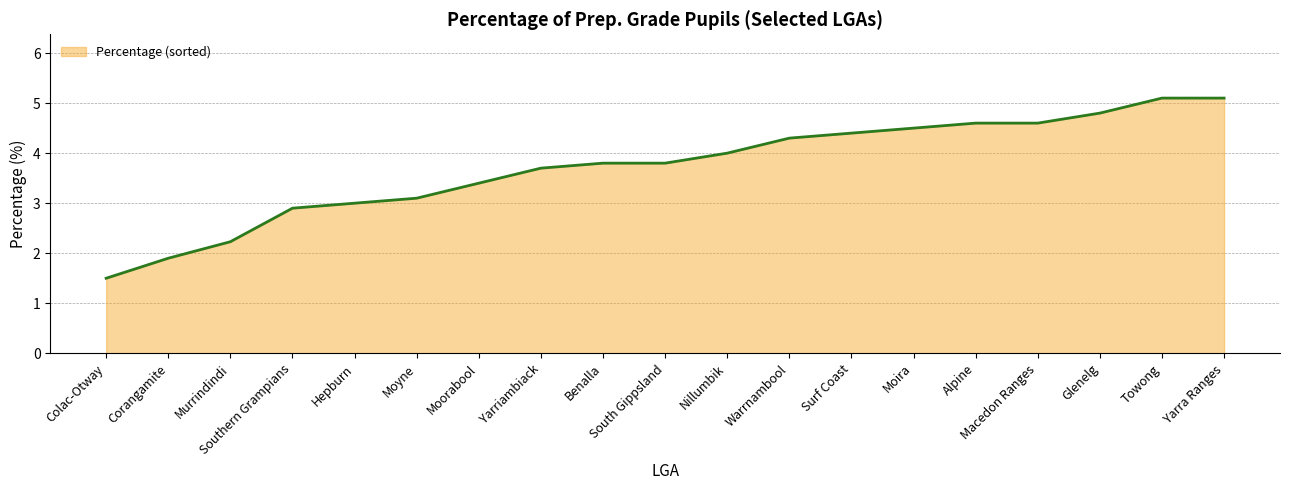

Reading left to right, transcribe all the data shown in this chart.

1.5	1.9	2.2	2.9	3.0	3.1	3.4	3.7	3.8	3.8	4.0	4.3	4.4	4.5	4.6	4.6	4.8	5.1	5.1